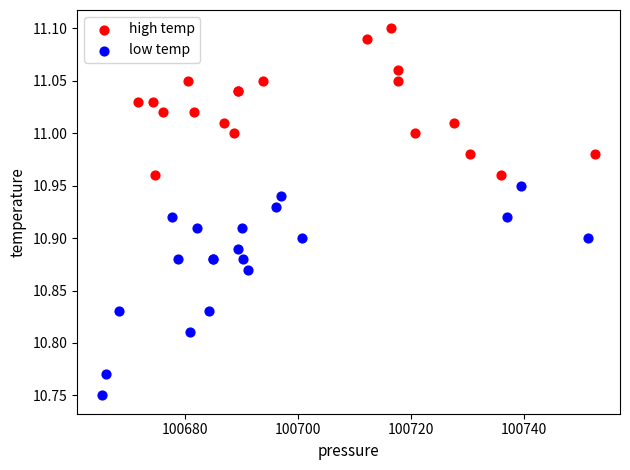

What are all the series names shown in the legend?

high temp, low temp